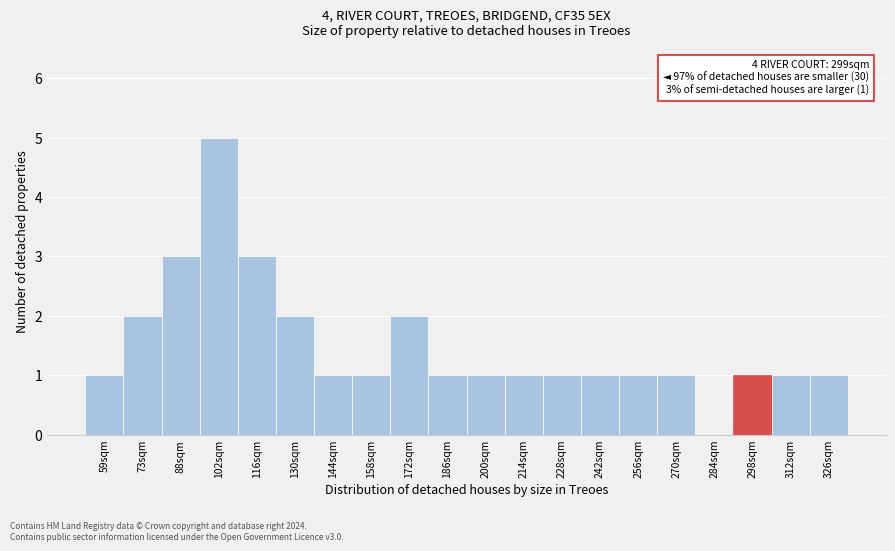

Reading left to right, transcribe all the data shown in this chart.

59sqm=1	73sqm=2	88sqm=3	102sqm=5	116sqm=3	130sqm=2	144sqm=1	158sqm=1	172sqm=2	186sqm=1	200sqm=1	214sqm=1	228sqm=1	242sqm=1	256sqm=1	270sqm=1	284sqm=0	298sqm=1	312sqm=1	326sqm=1